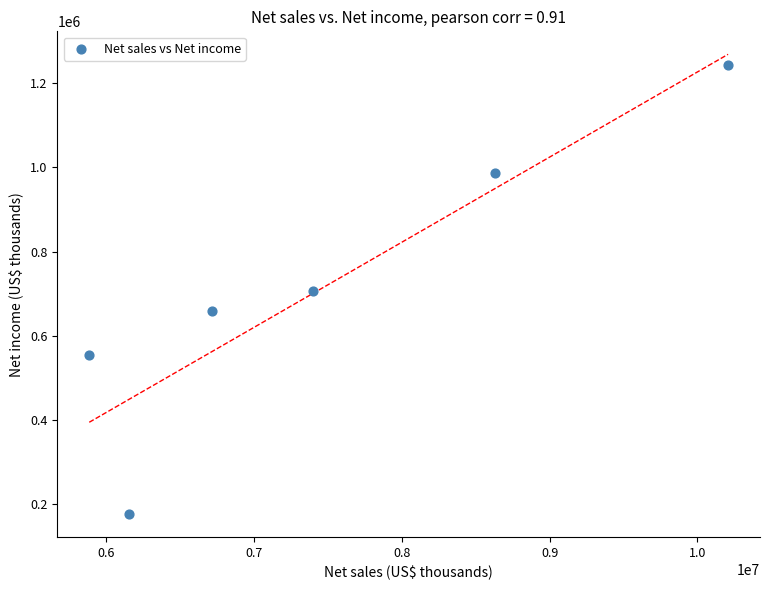

What is the average X value?

7498435